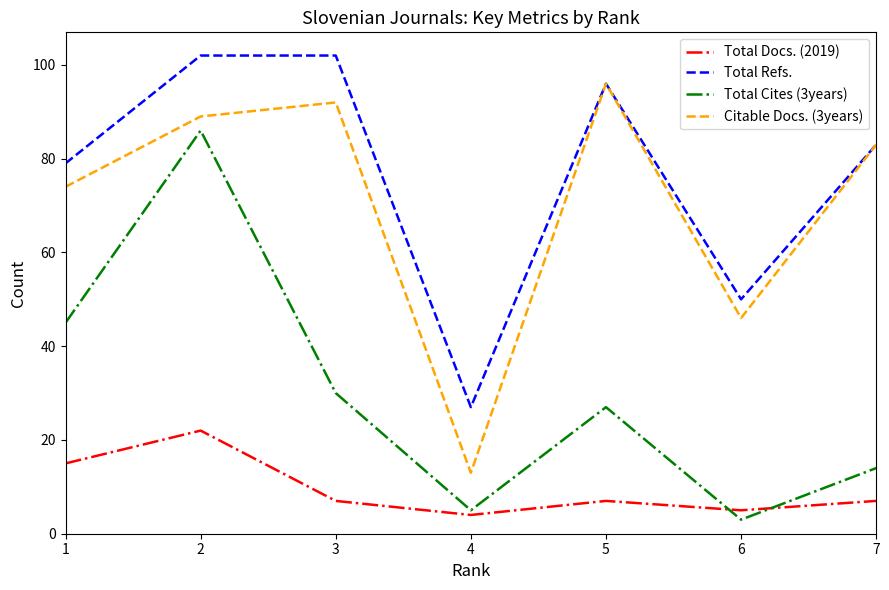

After their last crossing, which series has the higher values: Total Docs. (2019) or Total Cites (3years)?

Total Cites (3years)